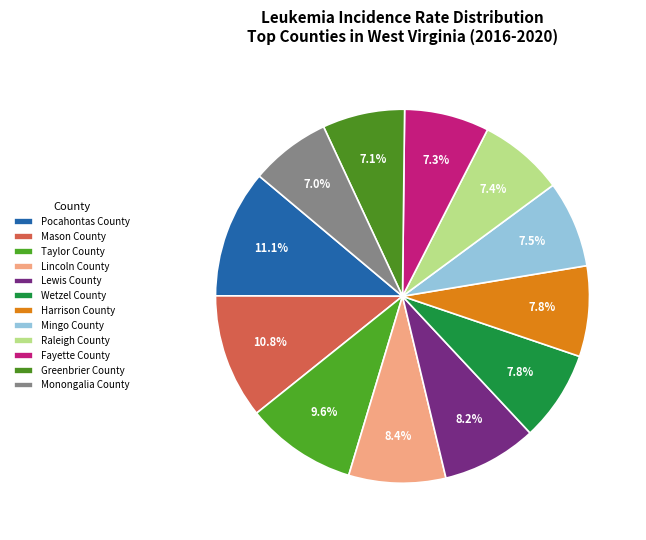

The Wetzel County slice represents 23% of the pie. True or false?

False